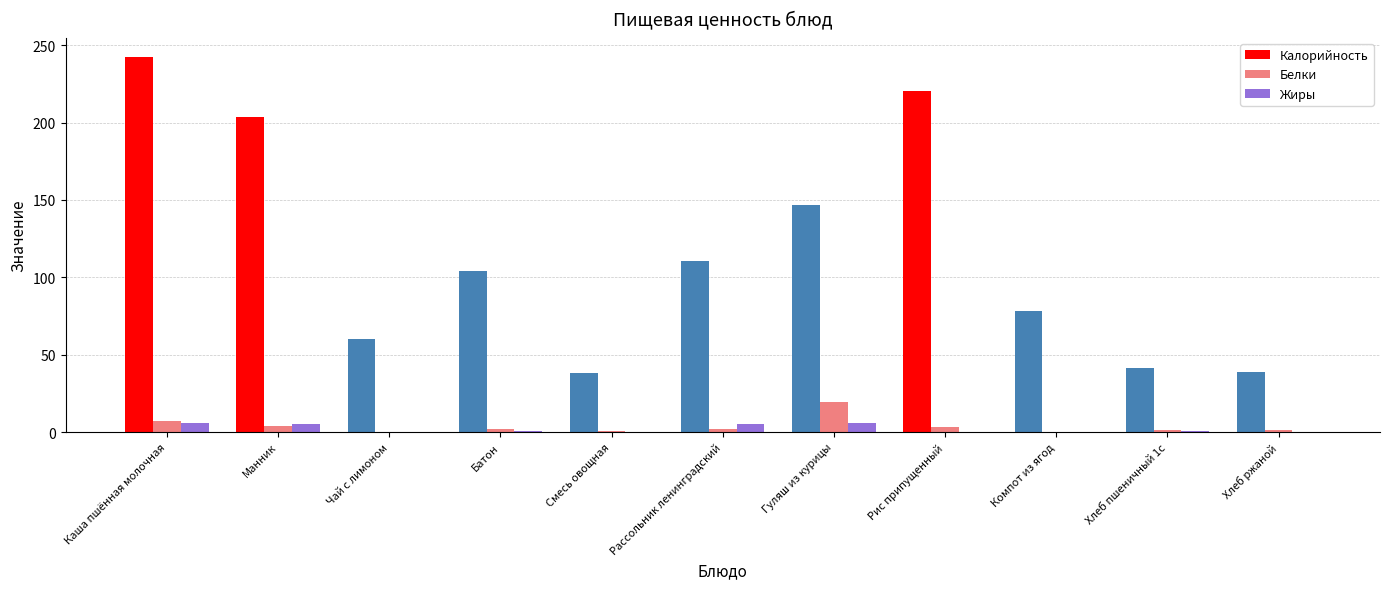

Read the Калорийность value at Гуляш из курицы.

146.5